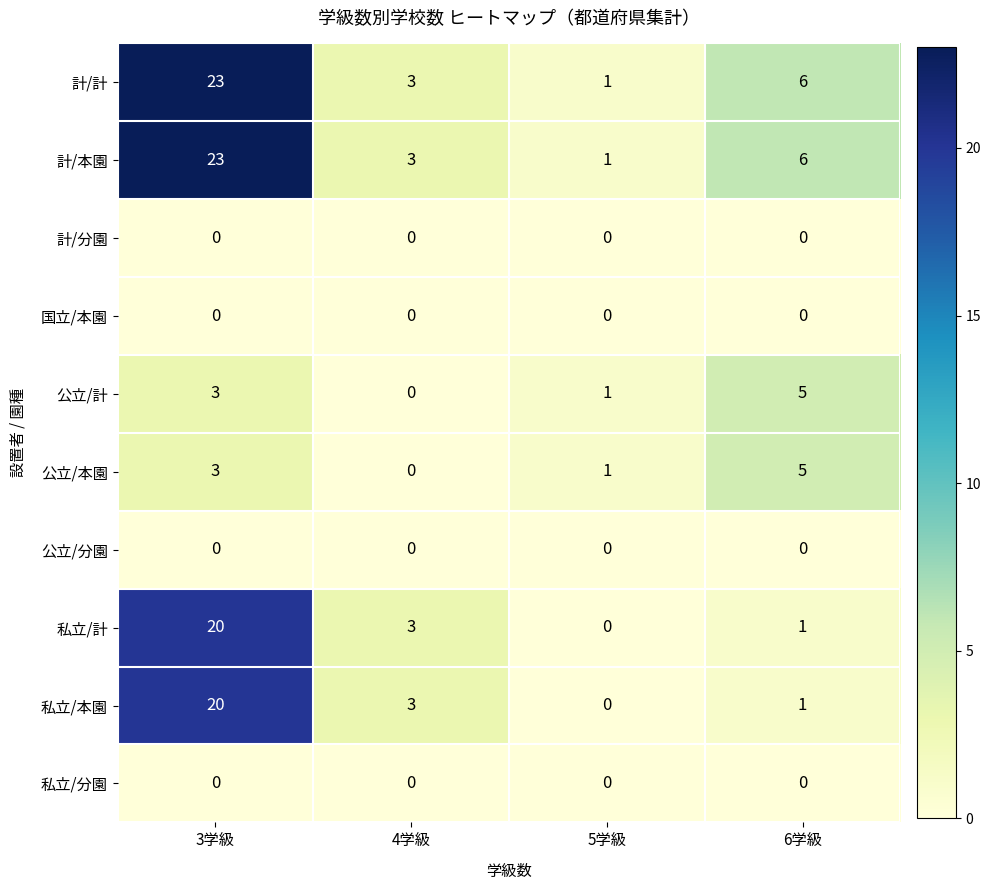

How many positive values does the 私立/計 series have?

3